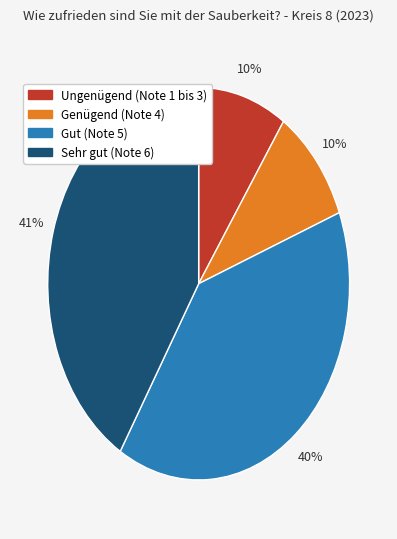

What is the ratio of the value at Ungenügend (Note 1 bis 3) to the value at Gut (Note 5)?

0.2